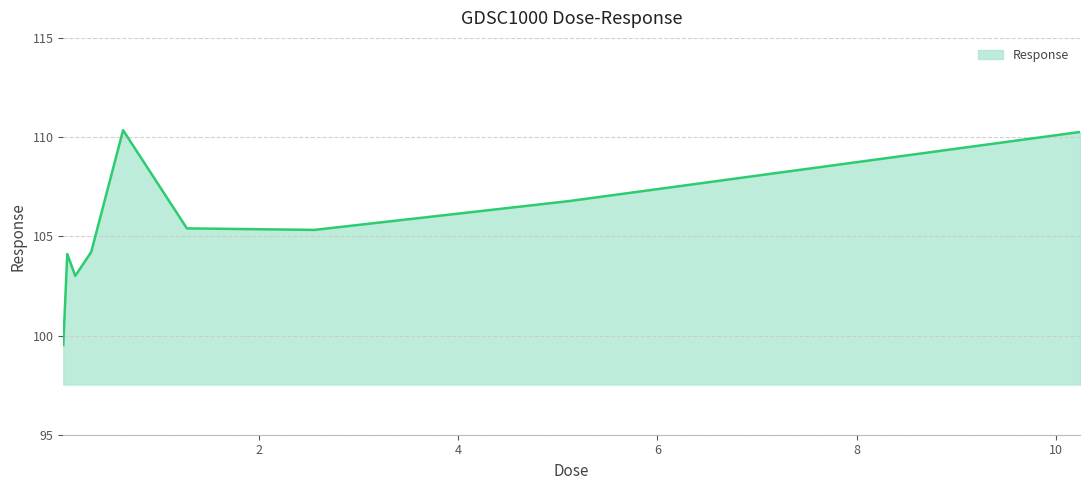

What is the difference between the maximum and minimum values?

10.8